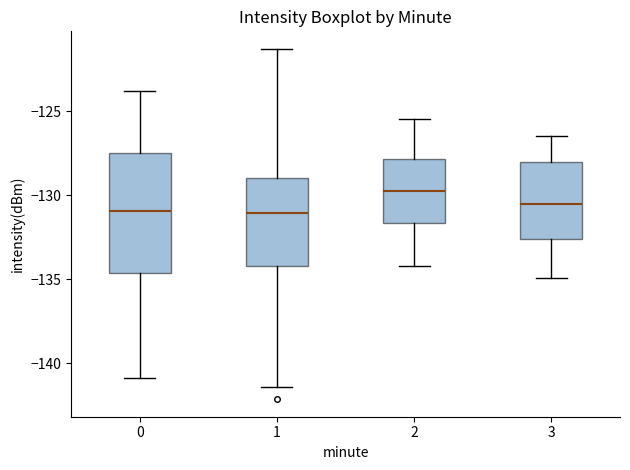

Where does the upper whisker of the box at x = 1 end on the y-axis? The values are not printed on the chart, so give them approximately, as read against the axis.

-121.5